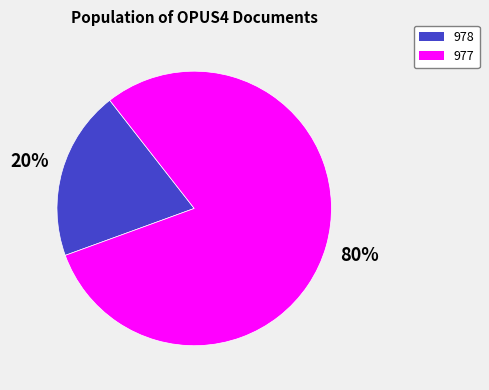

Does 978 represent more than half of the total?

No